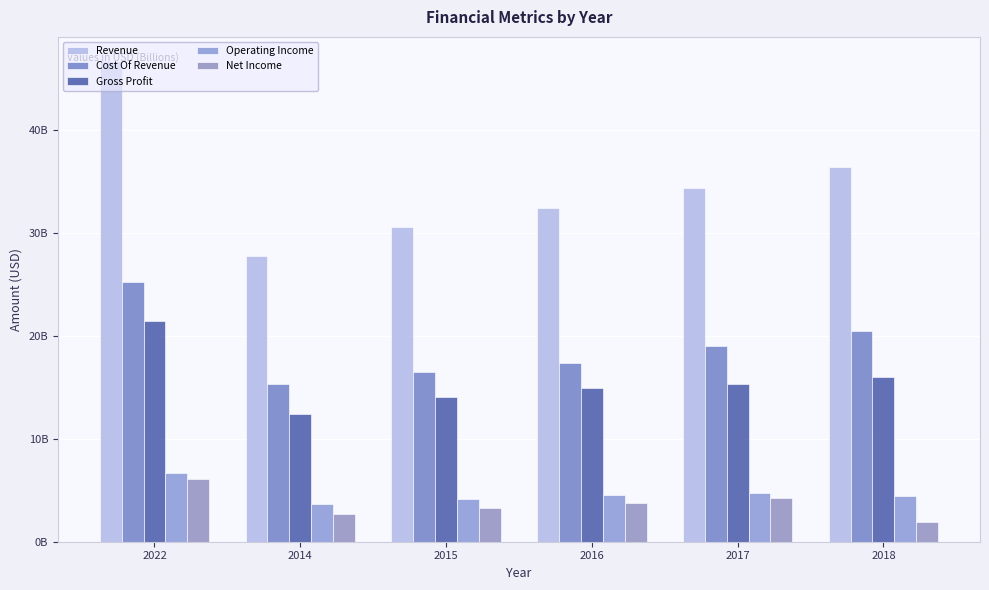

Does the chart contain any negative values?

No